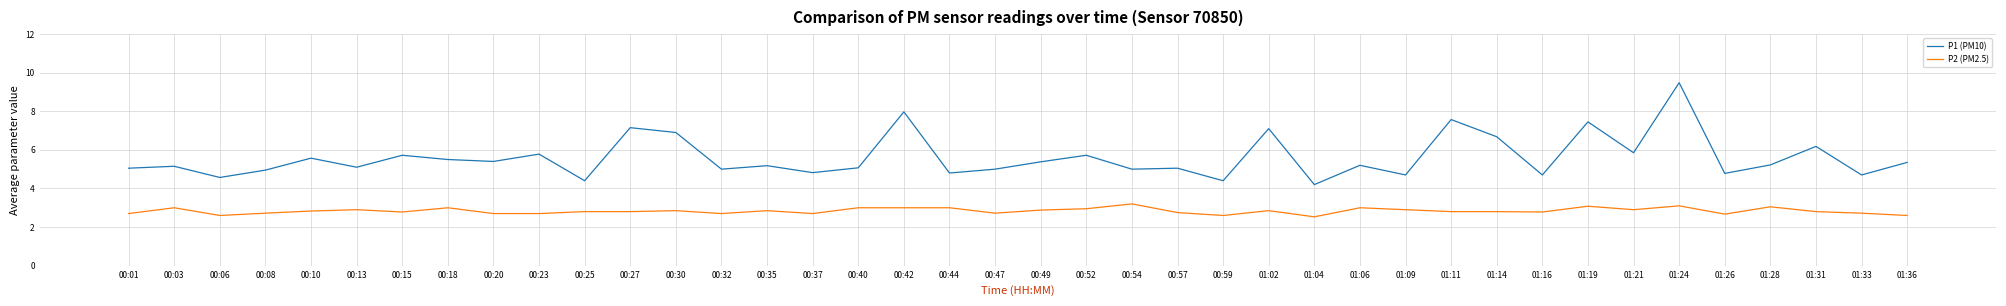

At 00:27, list the series in order from smallest to largest.

P2 (PM2.5), P1 (PM10)